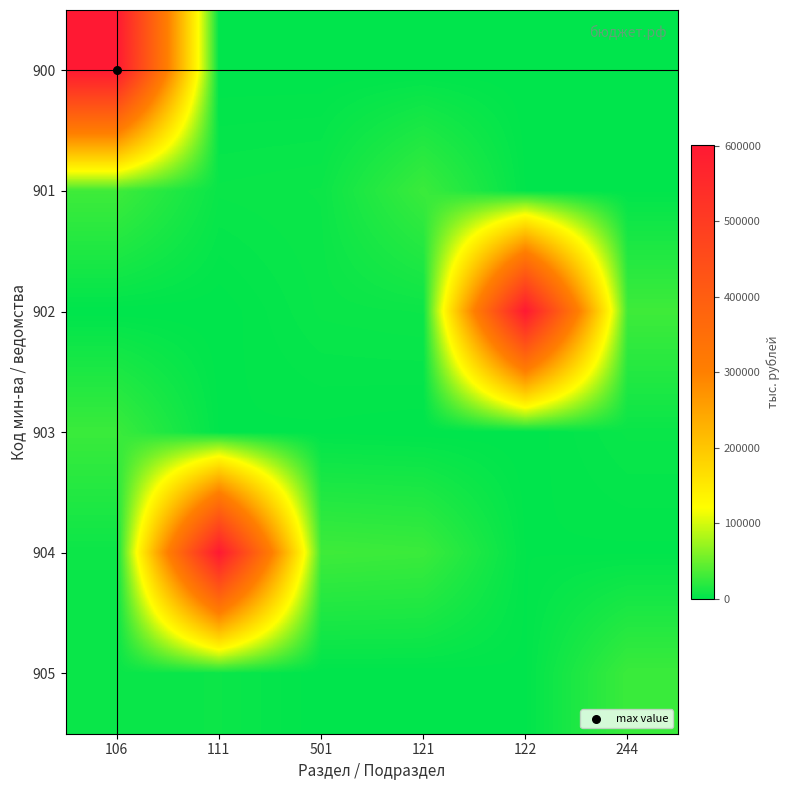

How many distinct data groups are displayed?

6